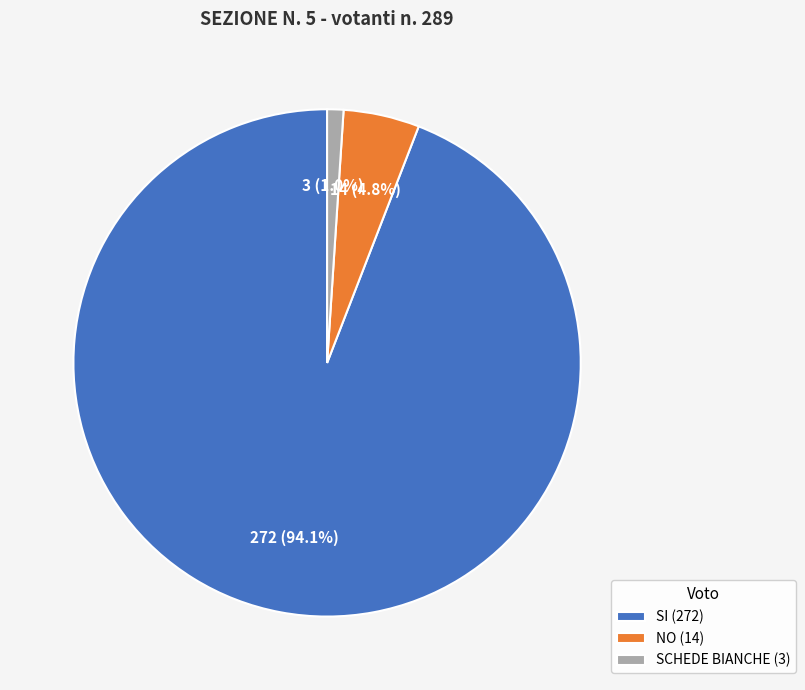

Do NO (14) and SCHEDE BIANCHE (3) together represent more than half of the pie?

No